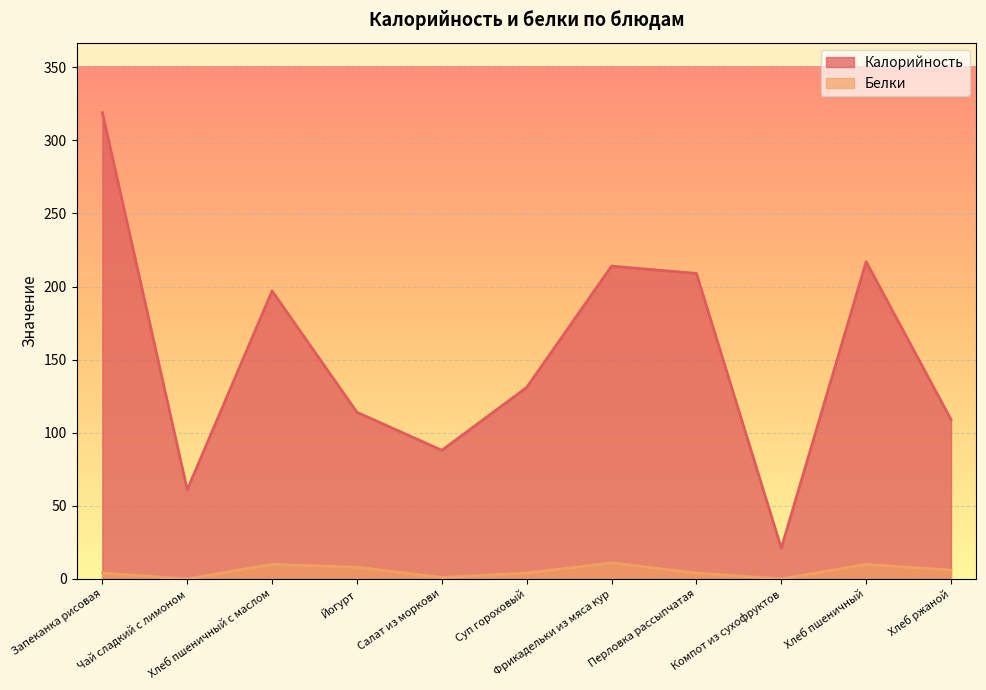

Does the chart display data point markers on the line(s)?

No